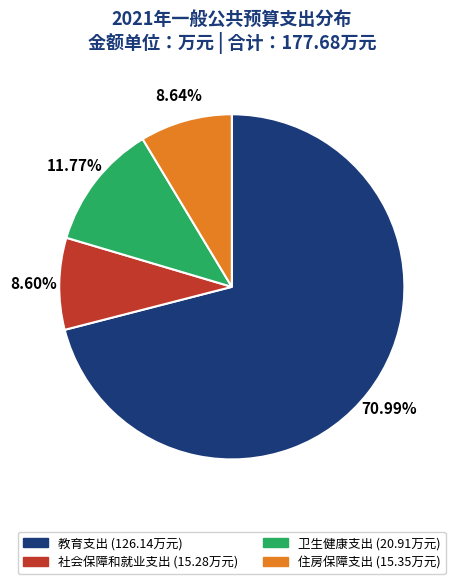

How many slices are in this pie chart?

4